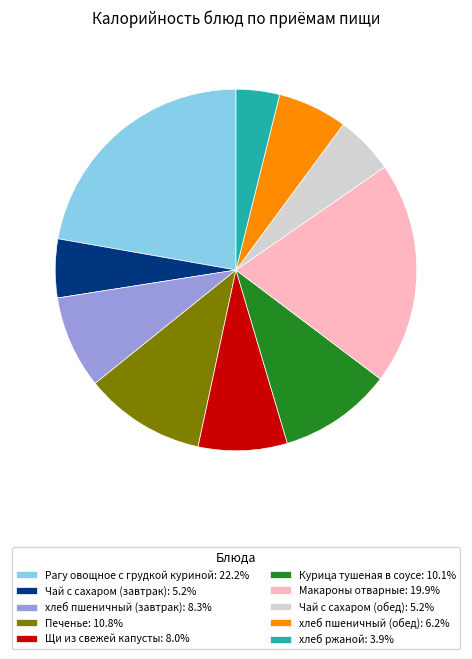

What is the smallest slice in the pie chart?

хлеб ржаной